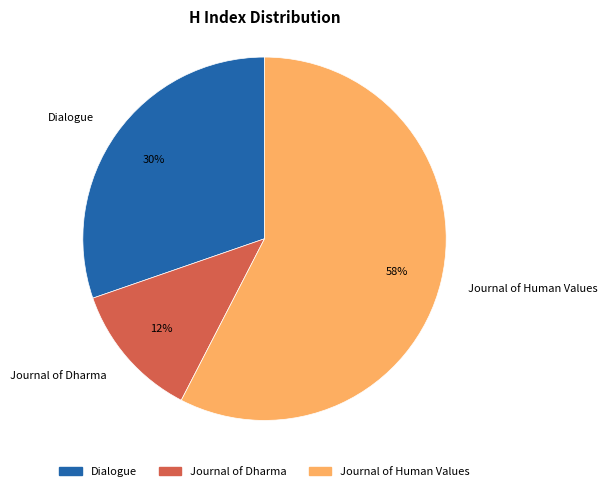

What percentage is the Dialogue slice, to the nearest percent?

30%